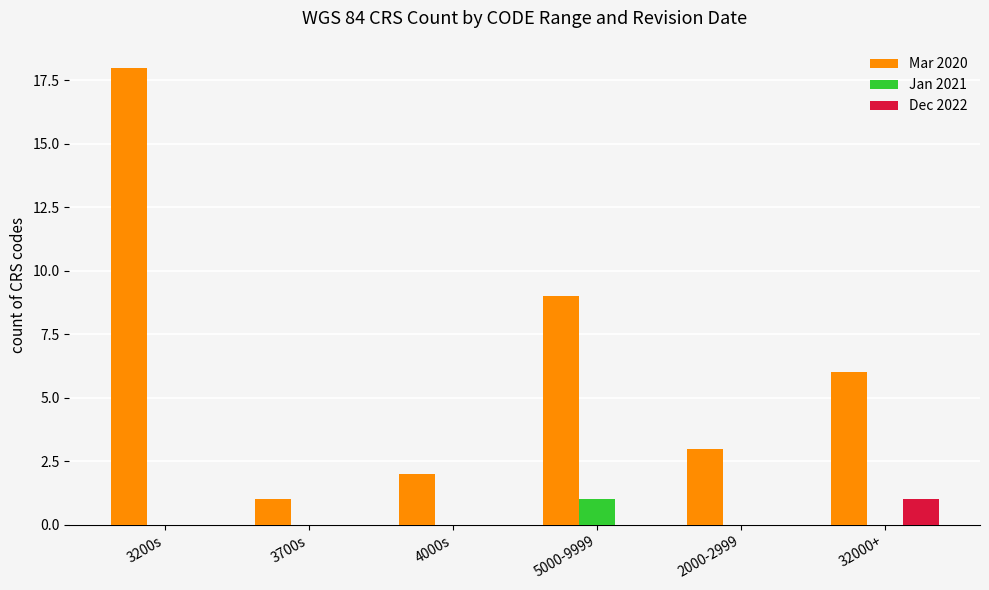

At which category is the sum across all series the highest?

3200s